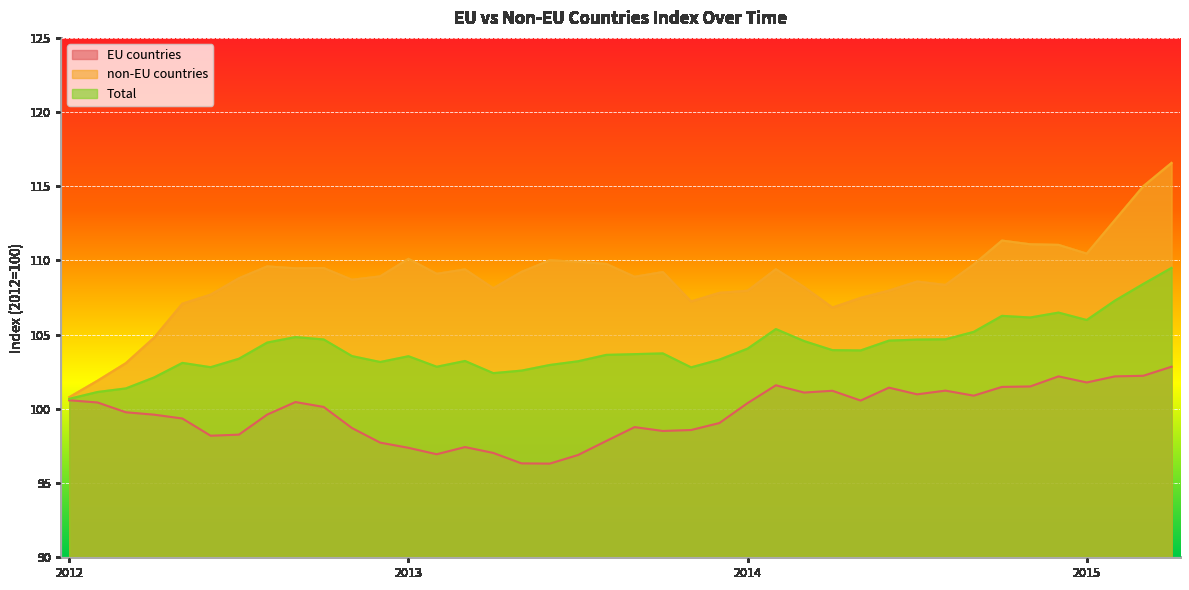

Between 2013-06 and 2012-11, which is larger?

2012-11